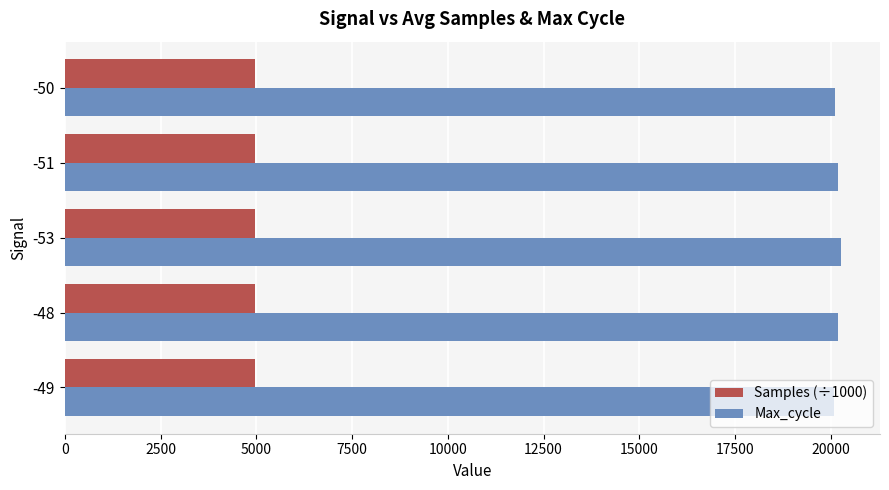

What is the sum of all Max_cycle values?

100826.0